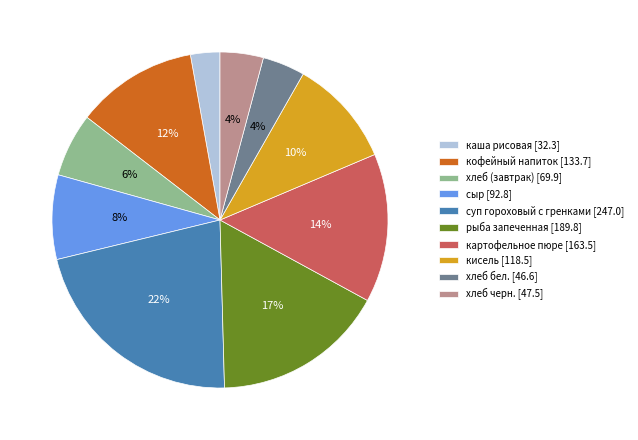

What is the ratio of the value at хлеб черн. to the value at сыр?

0.5